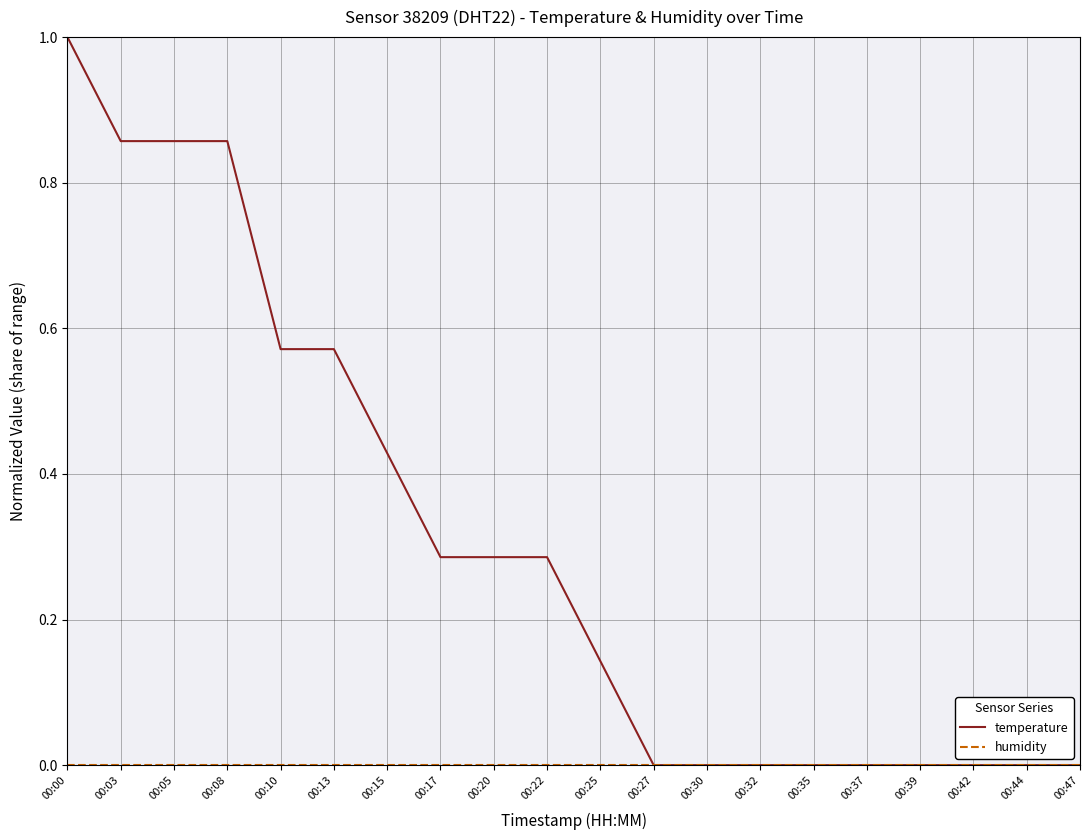

How many categories are shown in the chart?

20